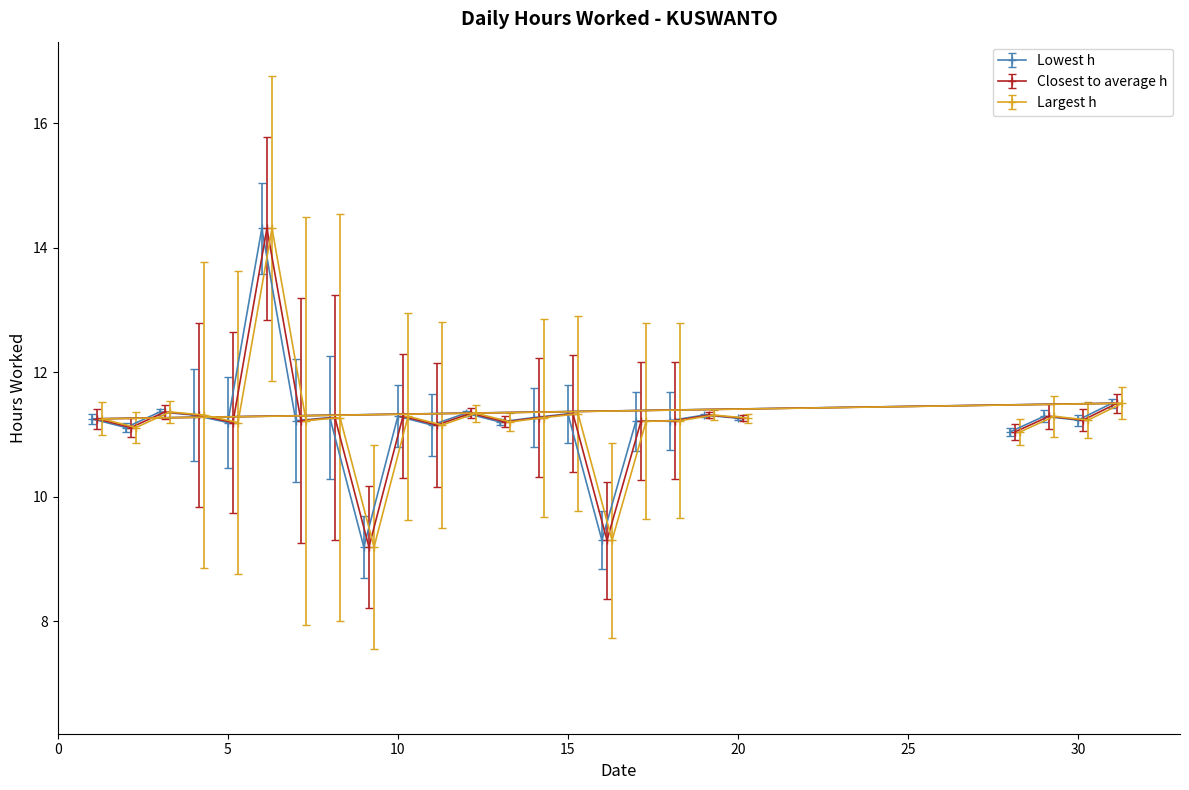

What is the highest value of the Lowest h series?

14.3